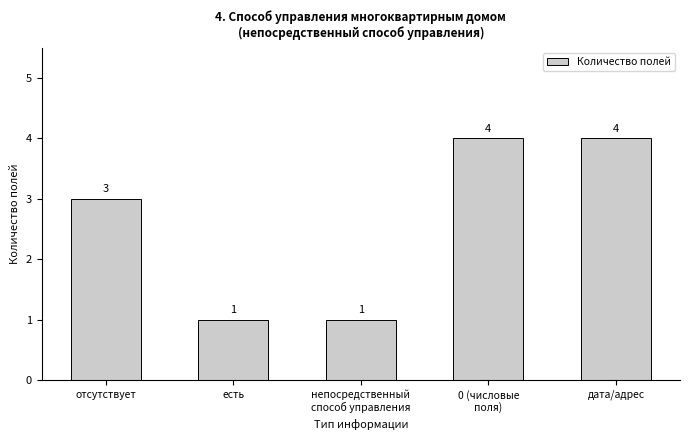

What is the label of the 2nd bar from the left?

есть